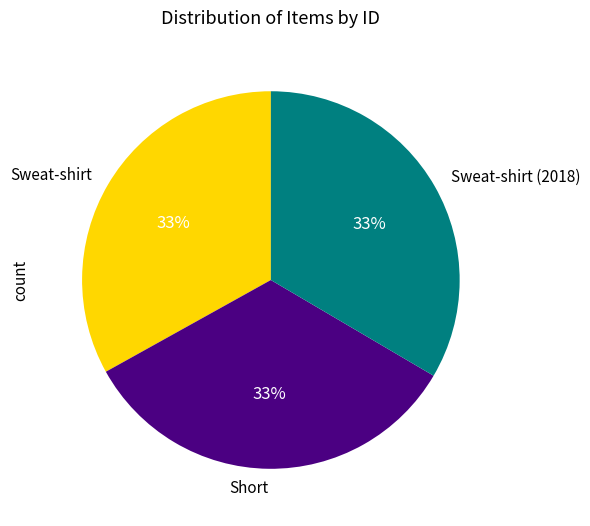

The Short slice represents 33% of the pie. True or false?

True